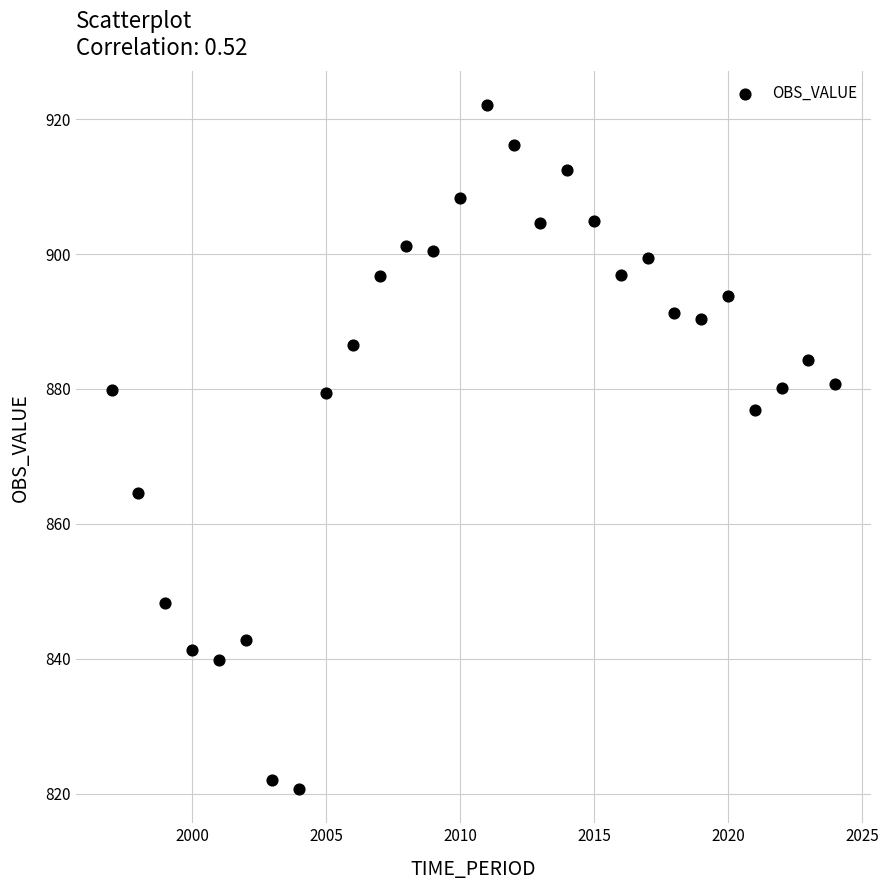

What is the range of X values (max minus min)?

27.0